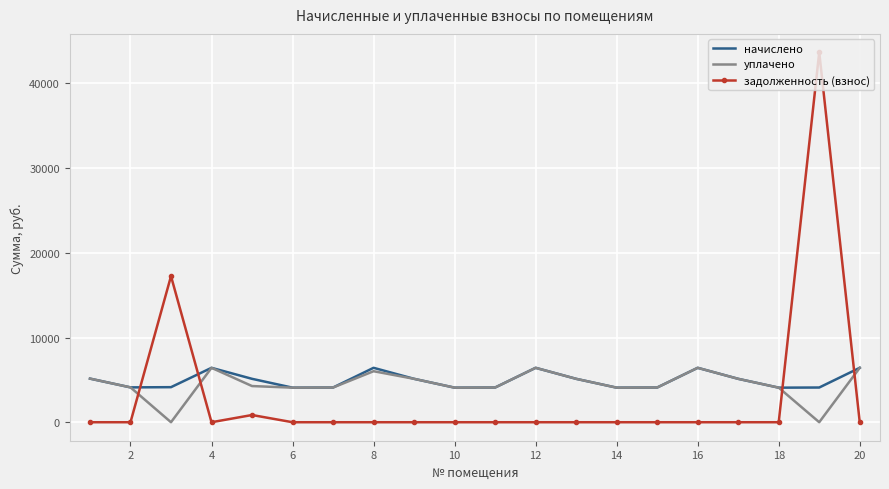

How many intersections are there between задолженность (взнос) and начислено?

4